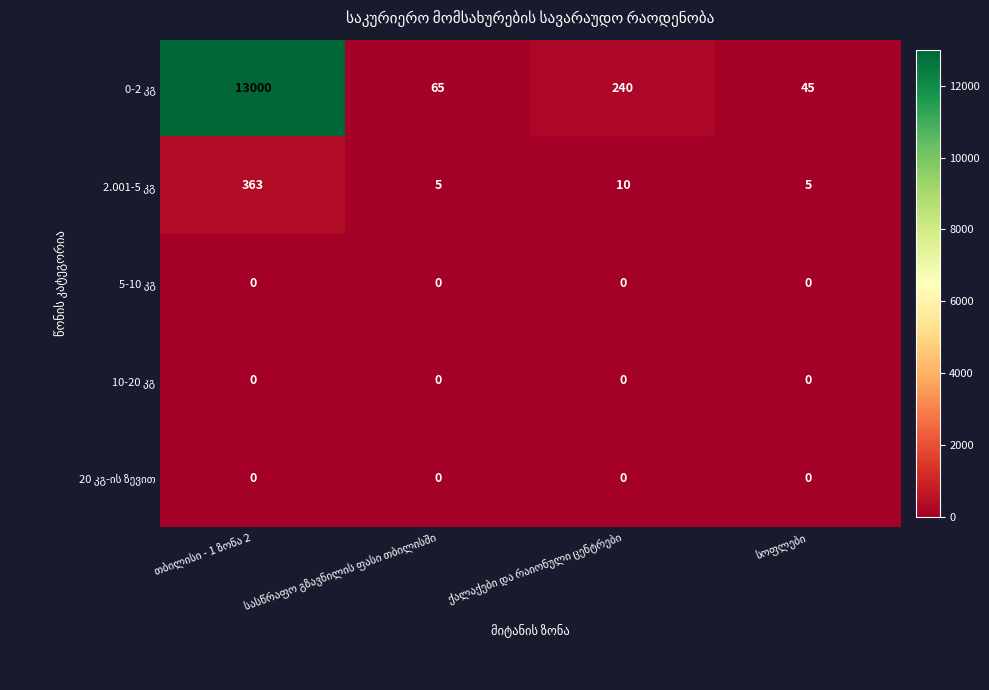

How many categories are shown in the chart?

4